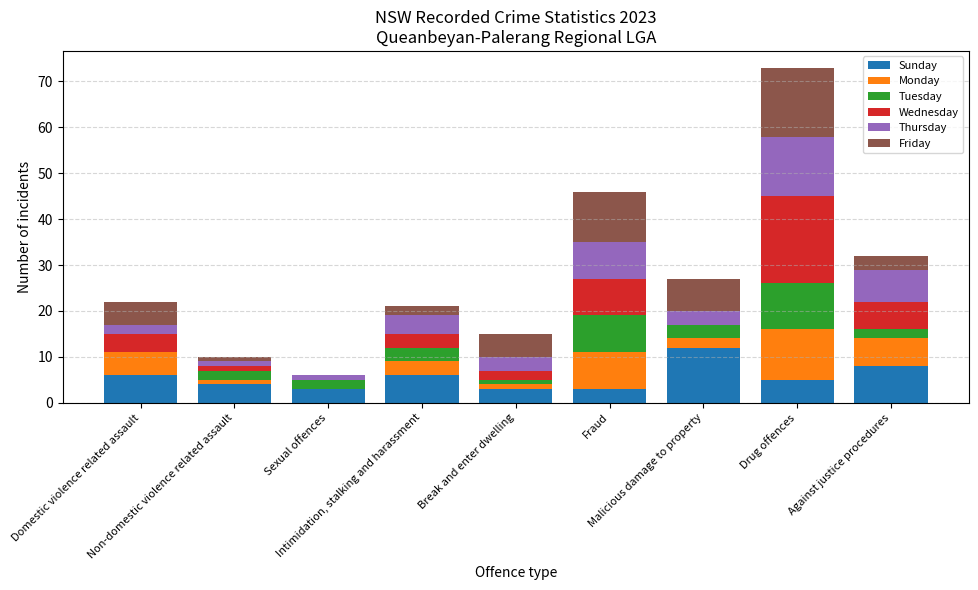

What is the maximum value for Sunday?

12